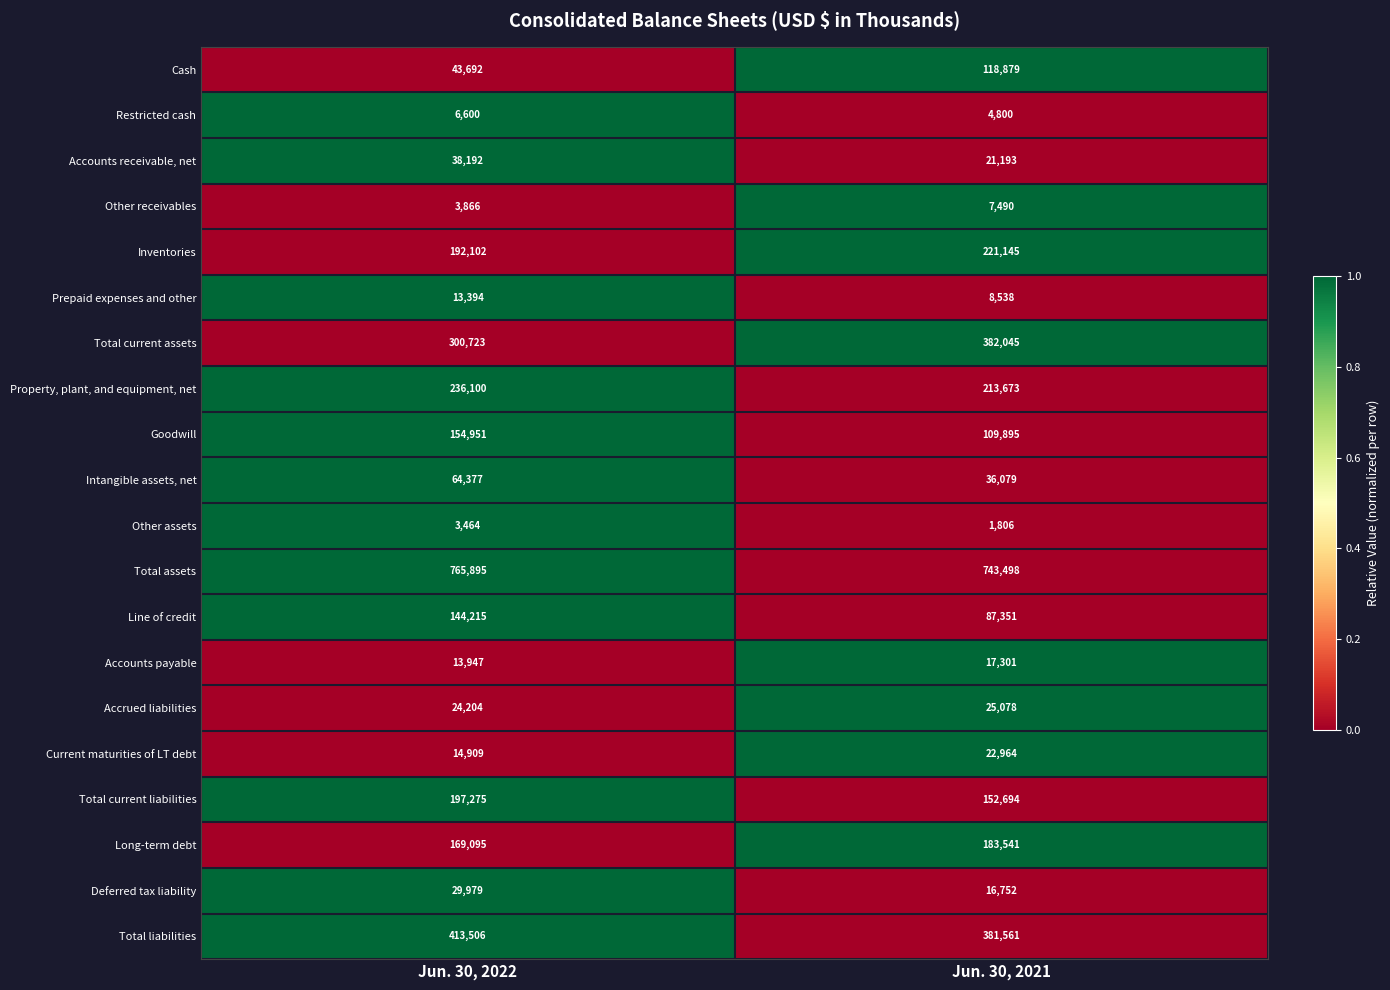

What is the spread (max minus min) of values at Jun. 30, 2021?

741692